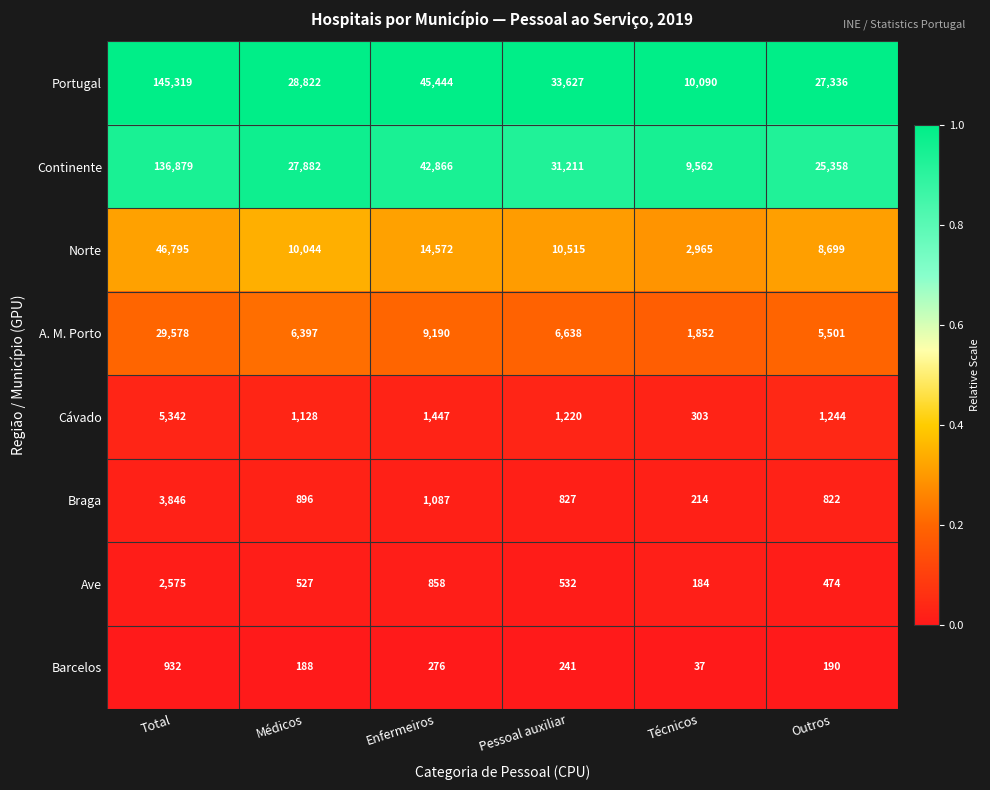

Where does the A. M. Porto series first go above 6638?

Total